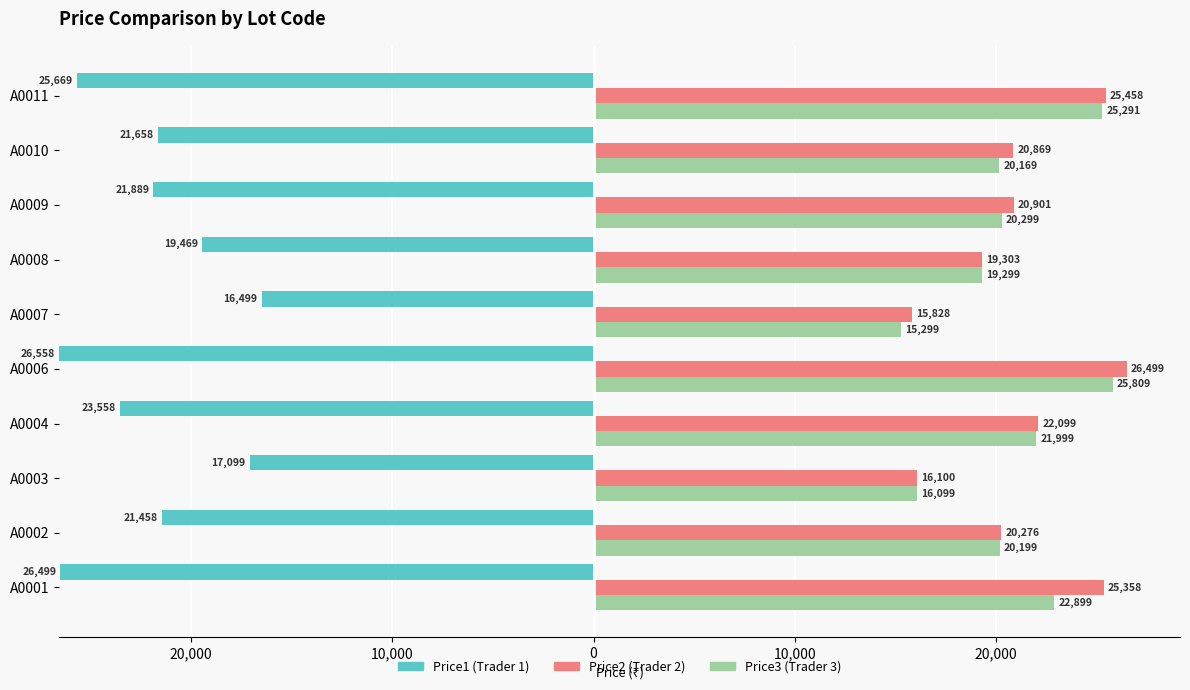

Read the Price1 value at A0001, to the nearest 50.

26500